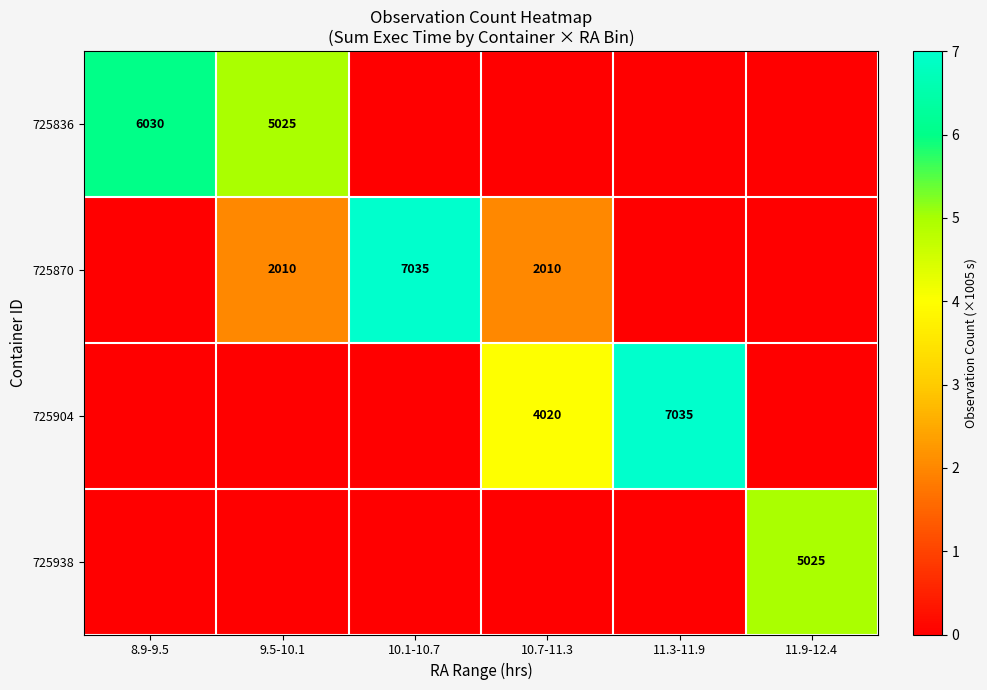

The value of 725870 at 10.1-10.7 is 7035. True or false?

True